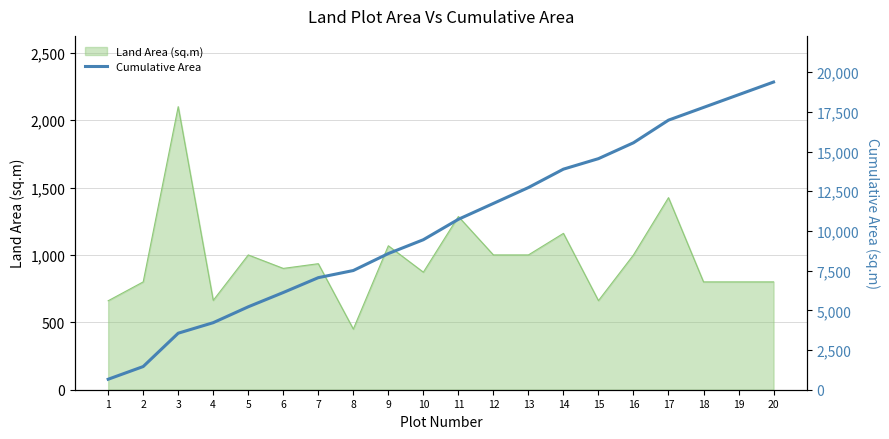

What is the highest value of the Land Area (sq.m) series?

2100